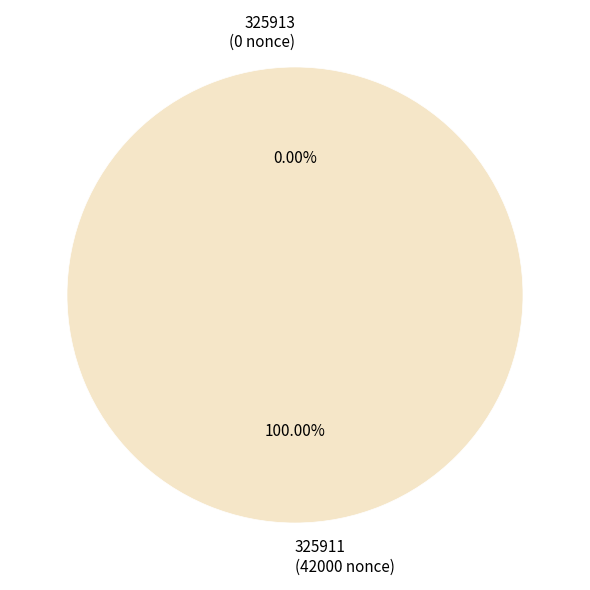

To the nearest percent, what is the difference between the largest and smallest slice percentages?

100%